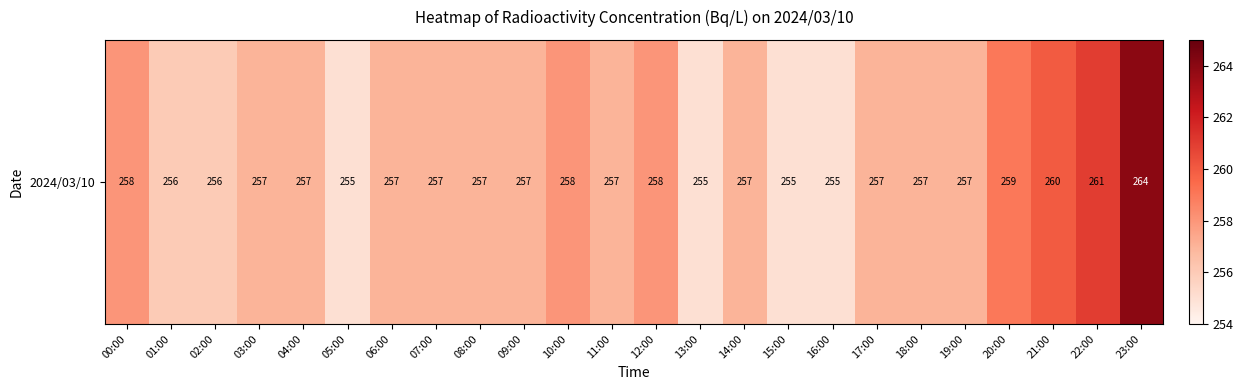

Reading left to right, list all the values displayed in this chart.

00:00=258	01:00=256	02:00=256	03:00=257	04:00=257	05:00=255	06:00=257	07:00=257	08:00=257	09:00=257	10:00=258	11:00=257	12:00=258	13:00=255	14:00=257	15:00=255	16:00=255	17:00=257	18:00=257	19:00=257	20:00=259	21:00=260	22:00=261	23:00=264